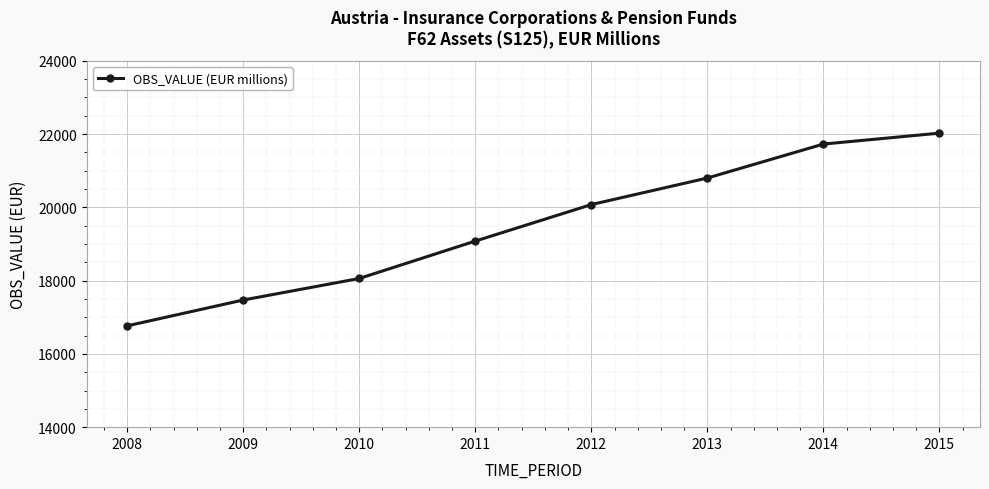

Does the chart display data point markers on the line(s)?

Yes